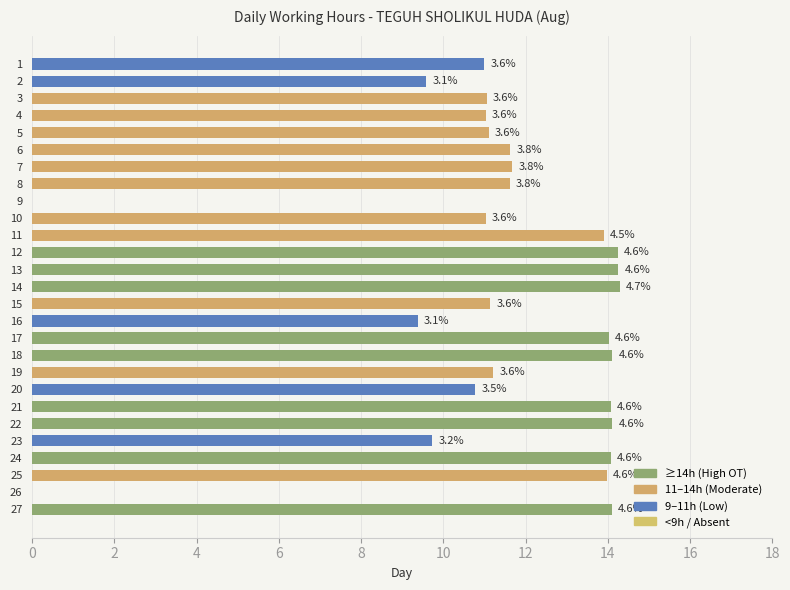

Are the bars horizontal?

Yes